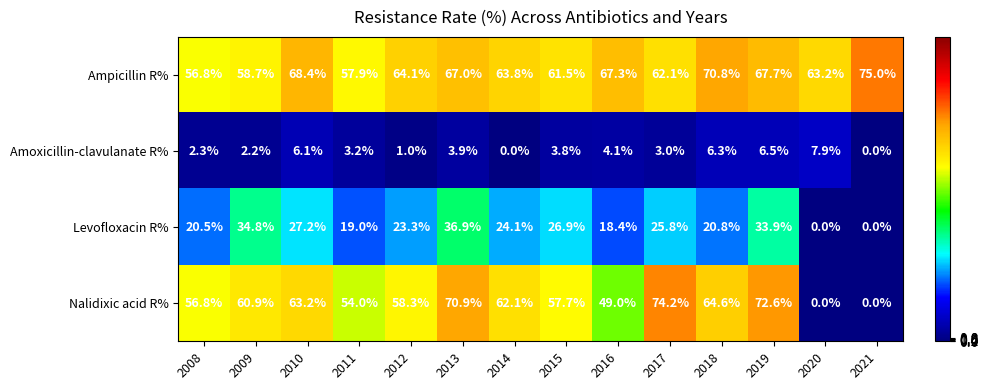

What is the spread (max minus min) of values at 2014?

63.8